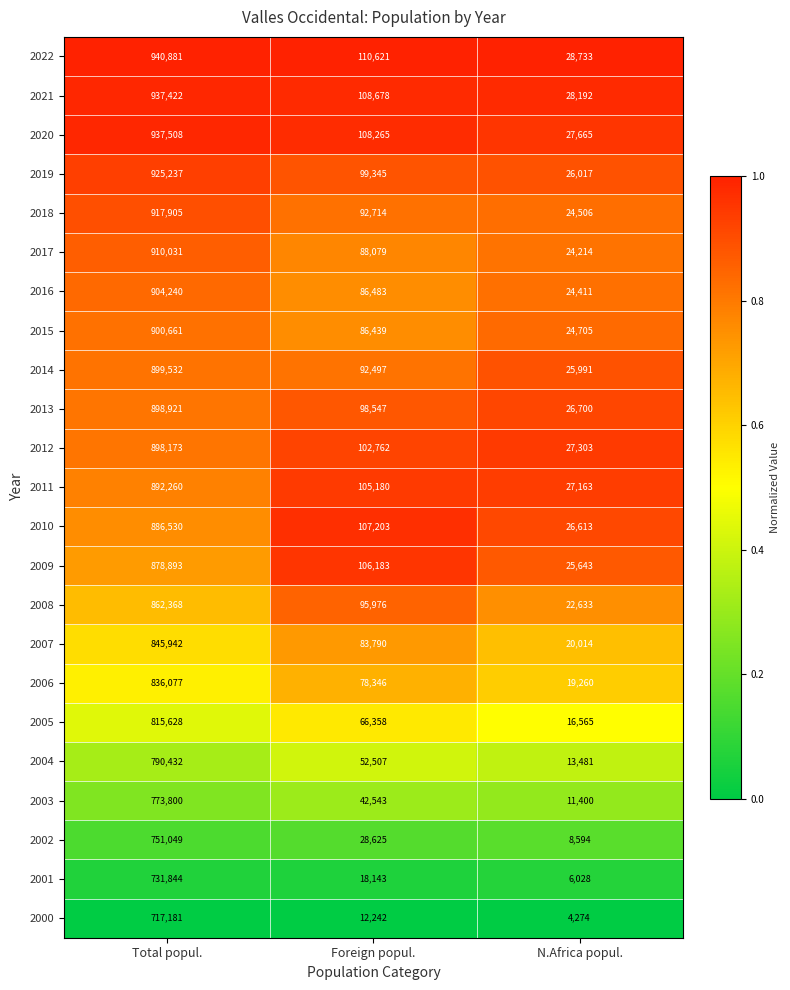

What is the maximum value shown in the chart?

940881